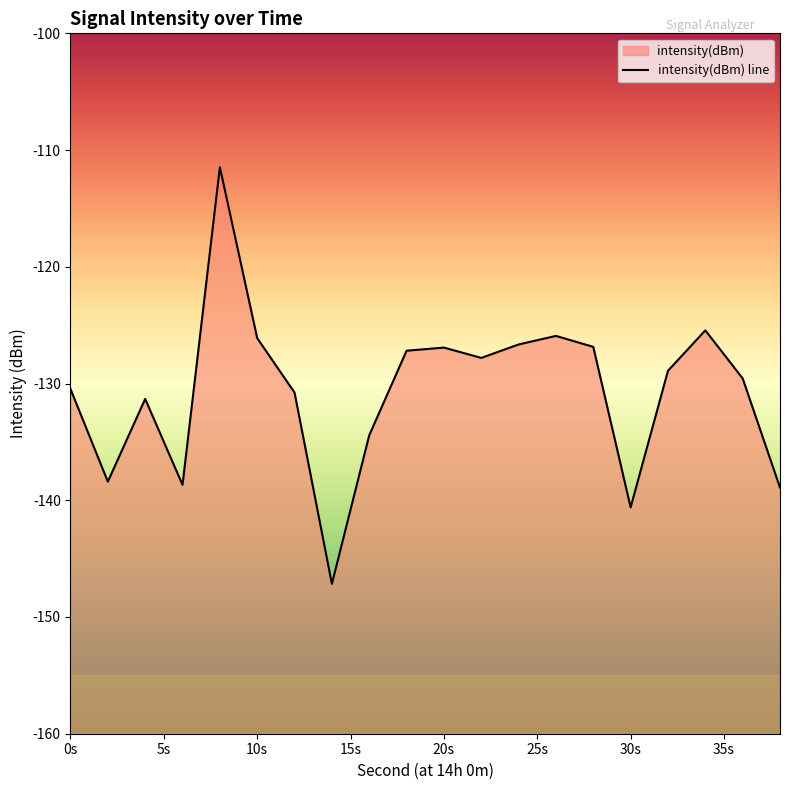

True or false: the data has more than 1 interior local peaks.

True